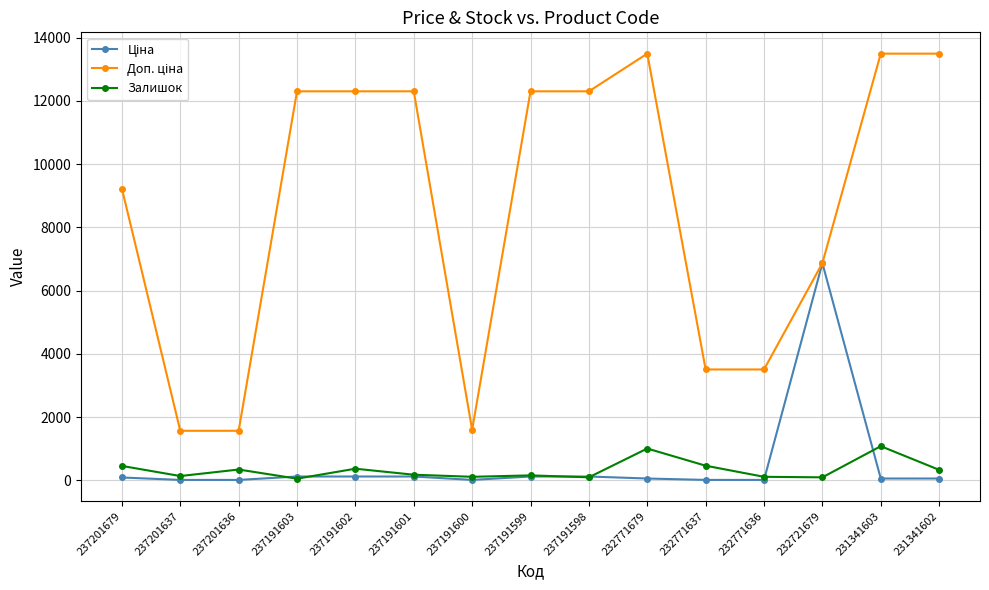

Is it true that Залишок equals 334.0 at 231341602?

True